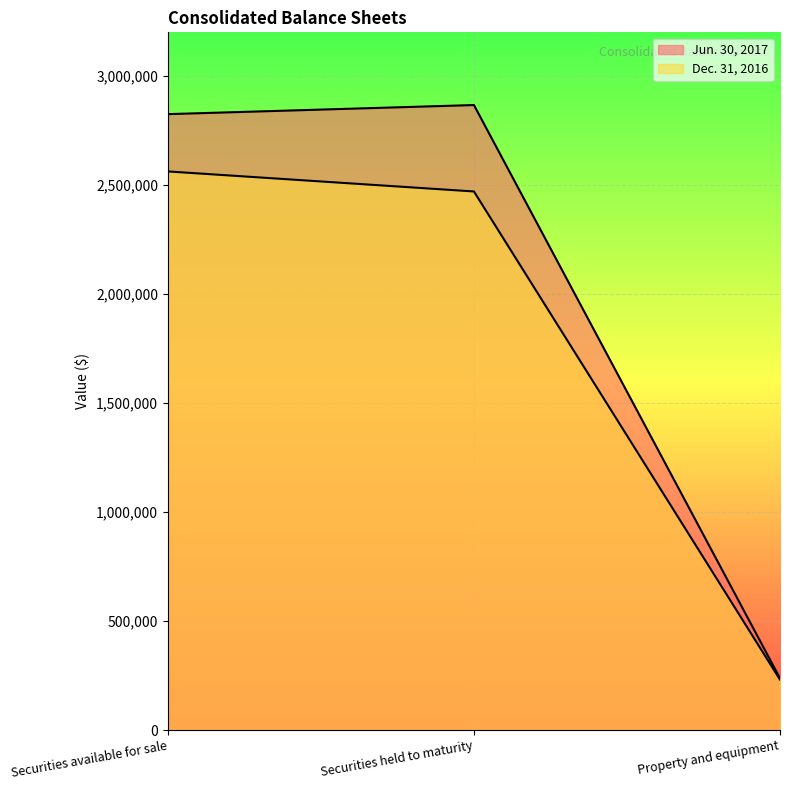

What is the value of the Jun. 30, 2017 point at the 3rd from the left?

237304